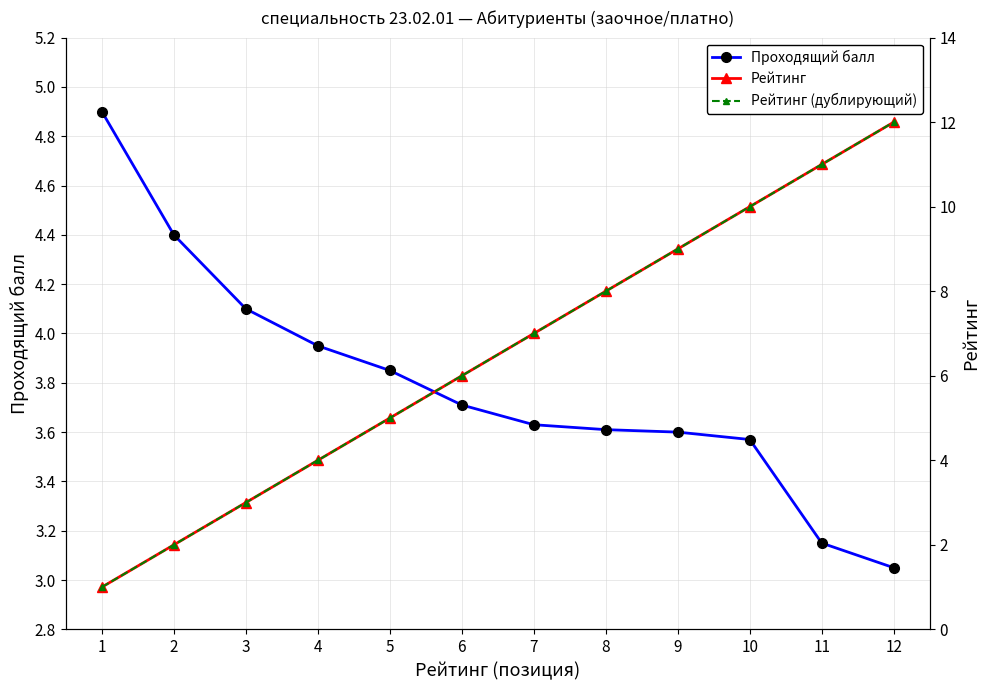

What is the total value across all series at 9?

21.6